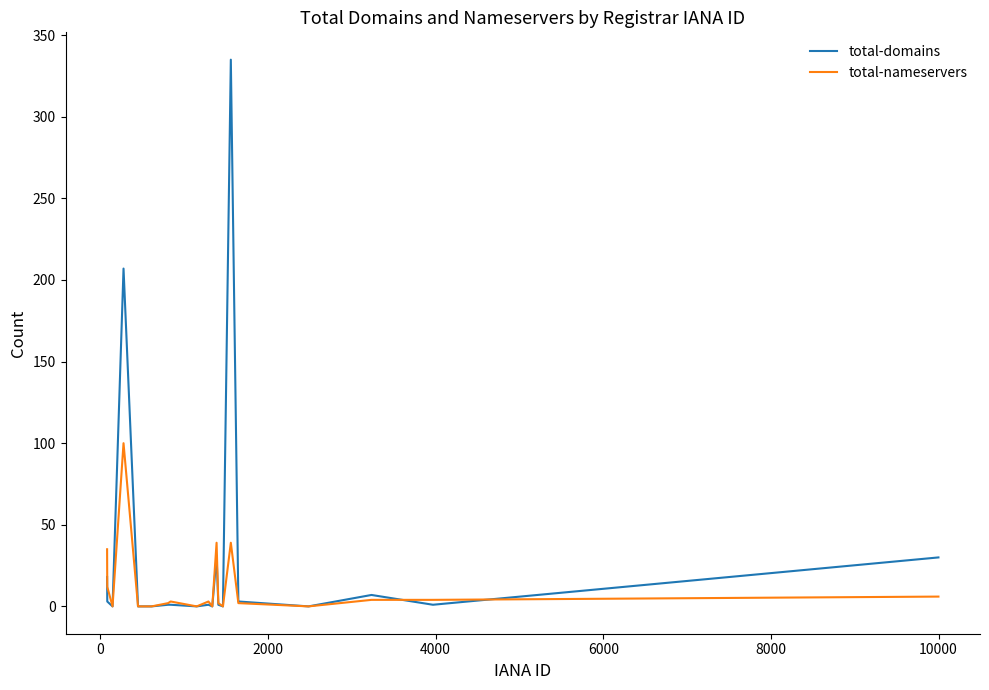

Which series has the largest total across all categories?

total-domains